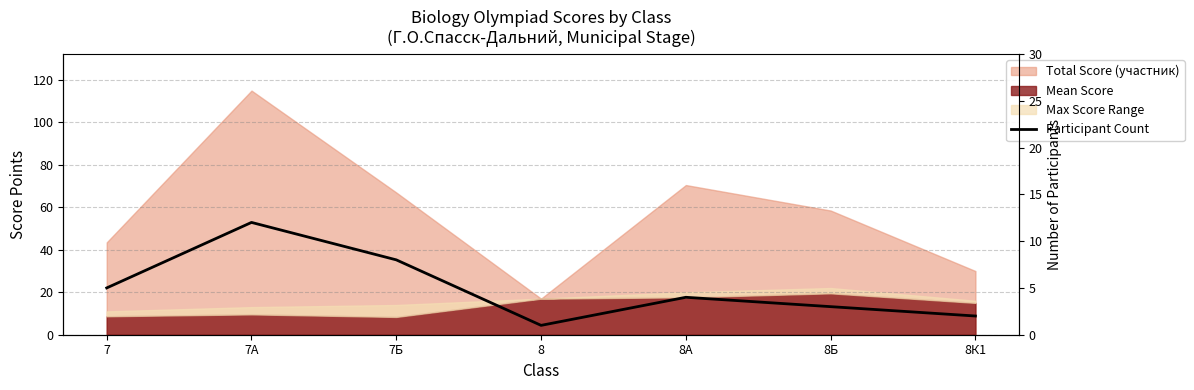

Does the chart have visible grid lines?

Yes